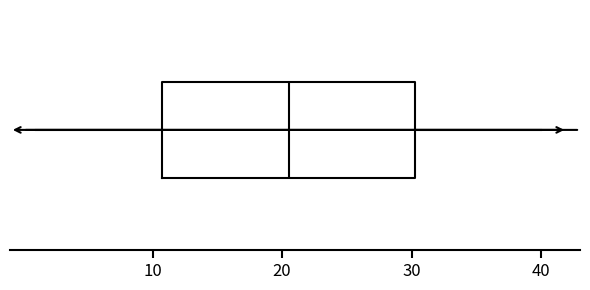

Transcribe this box plot: give where the median line is, the range the box spans, and where the two whiskers end, as read against the x-axis. The values are not printed on the chart, so give them approximately, as read against the axis.

median 21, box 11 to 30, whiskers 1 to 40